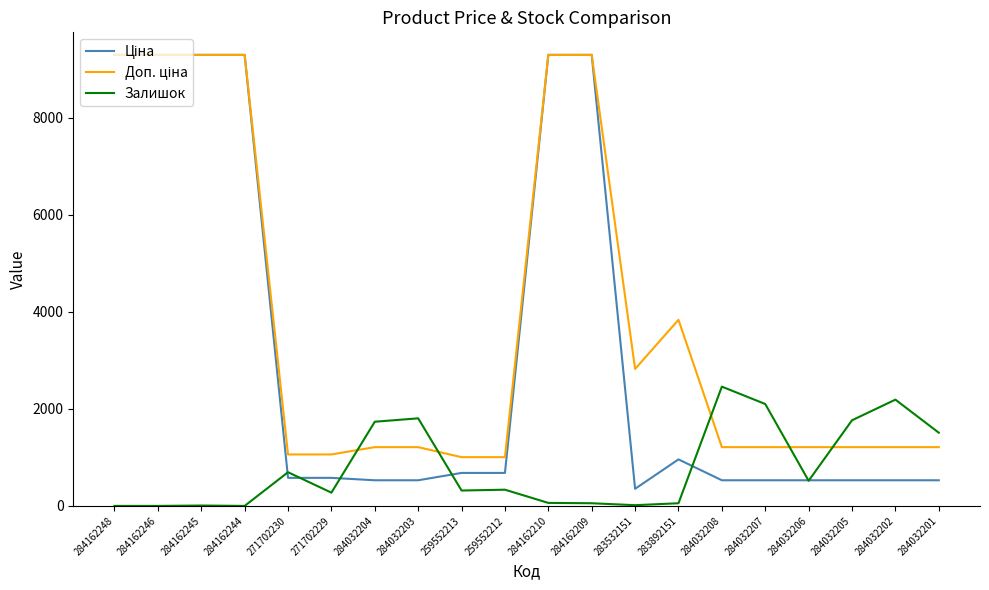

What is the greatest value displayed?

9290.5